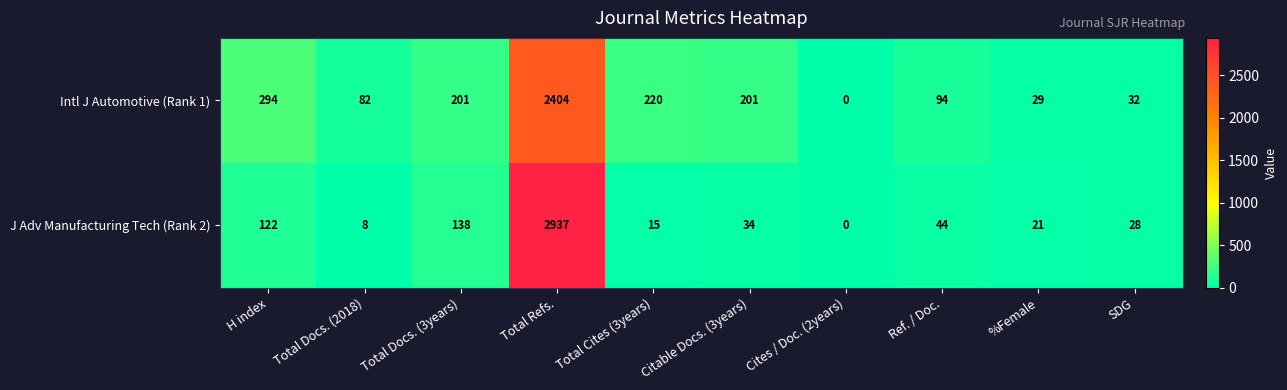

Which series changed the most between H index and Total Docs. (2018)?

Intl J Automotive (Rank 1)